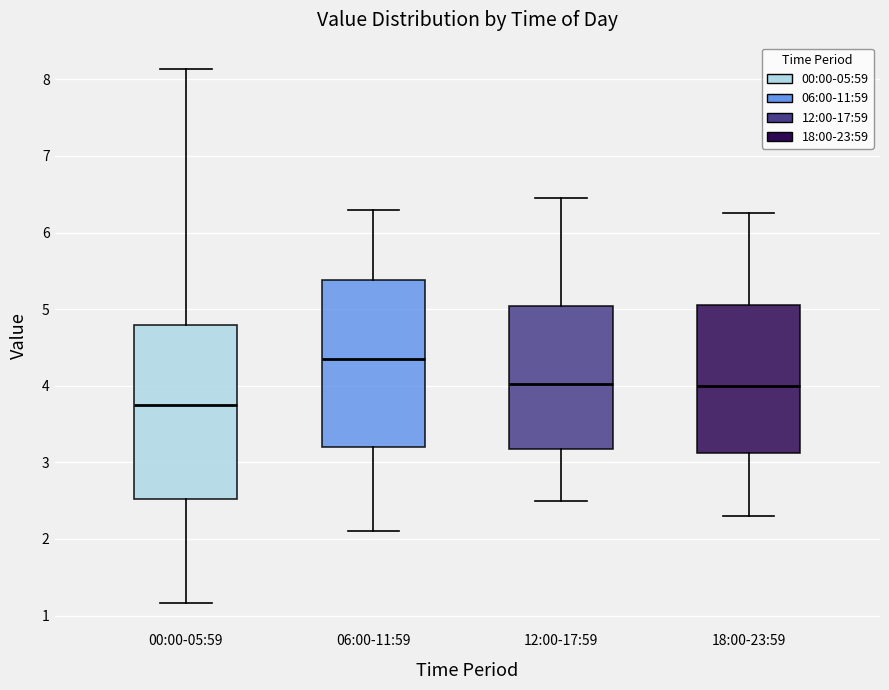

Where does the median line of the box for 06:00-11:59 sit on the y-axis? The values are not printed on the chart, so give them approximately, as read against the axis.

4.4